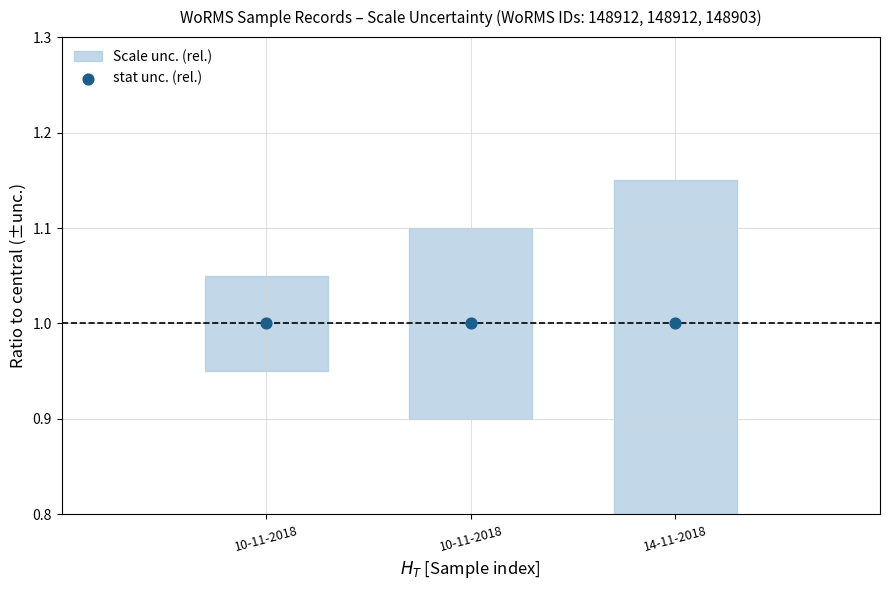

Which has a higher value, 10-11-2018 or 10-11-2018?

10-11-2018